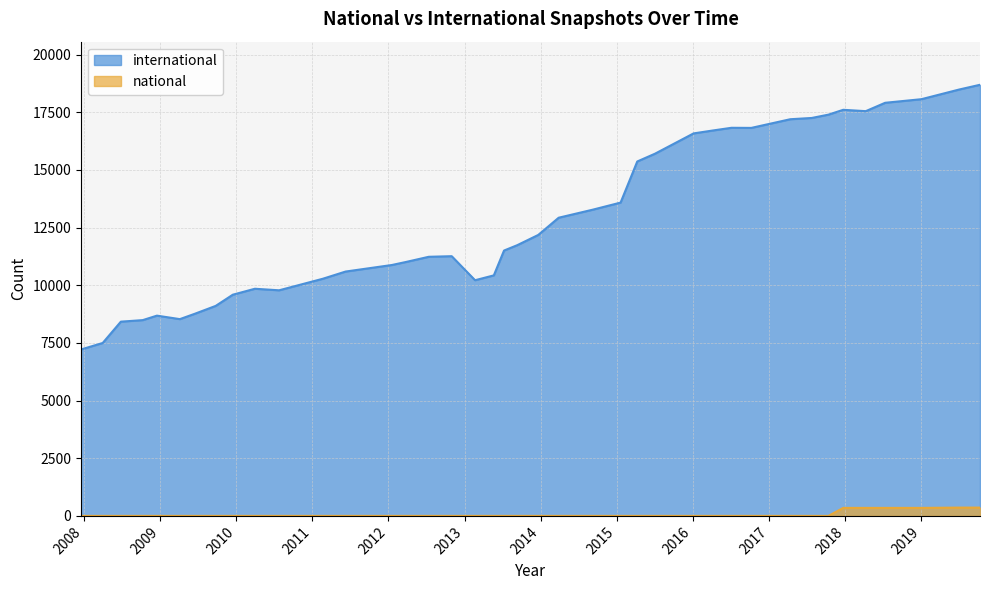

The value of international at 2013-05-21 is 10880. True or false?

True